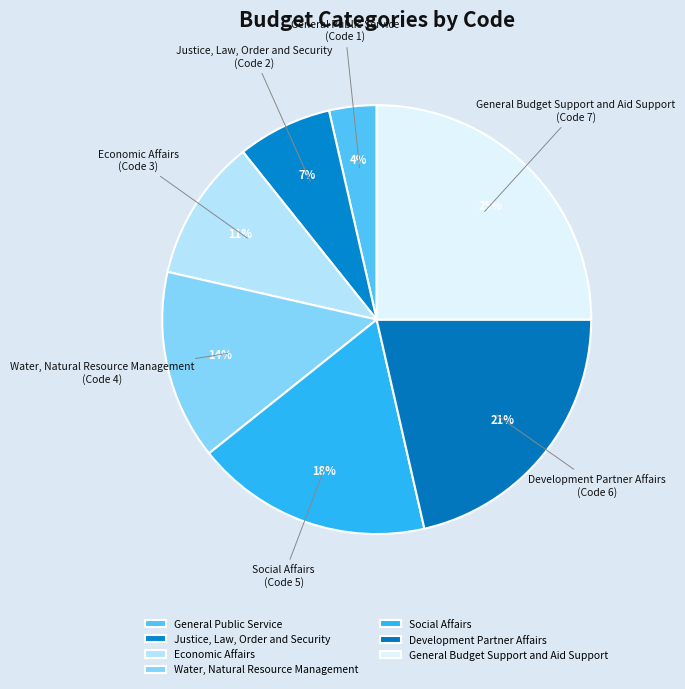

To the nearest percent, what portion does Economic Affairs represent?

11%